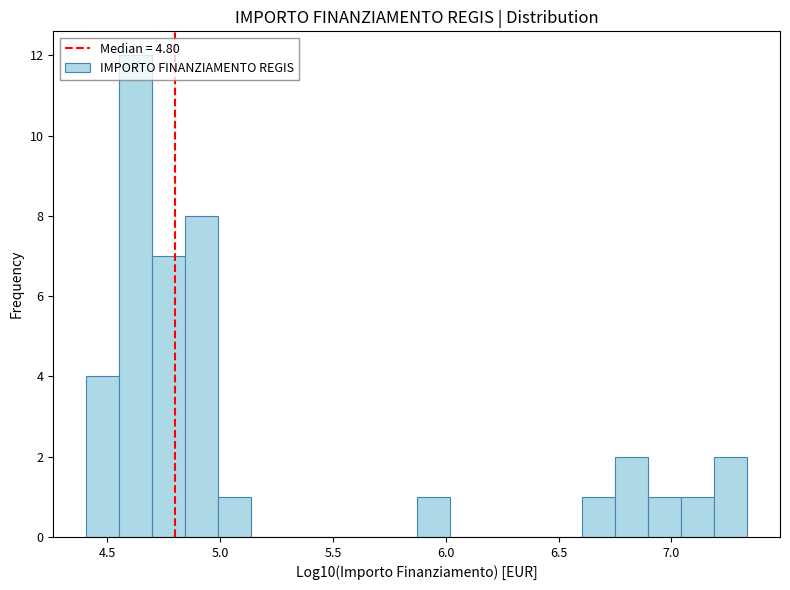

Read against the x-axis, roughly where is the centre of the tallest bar?

4.65